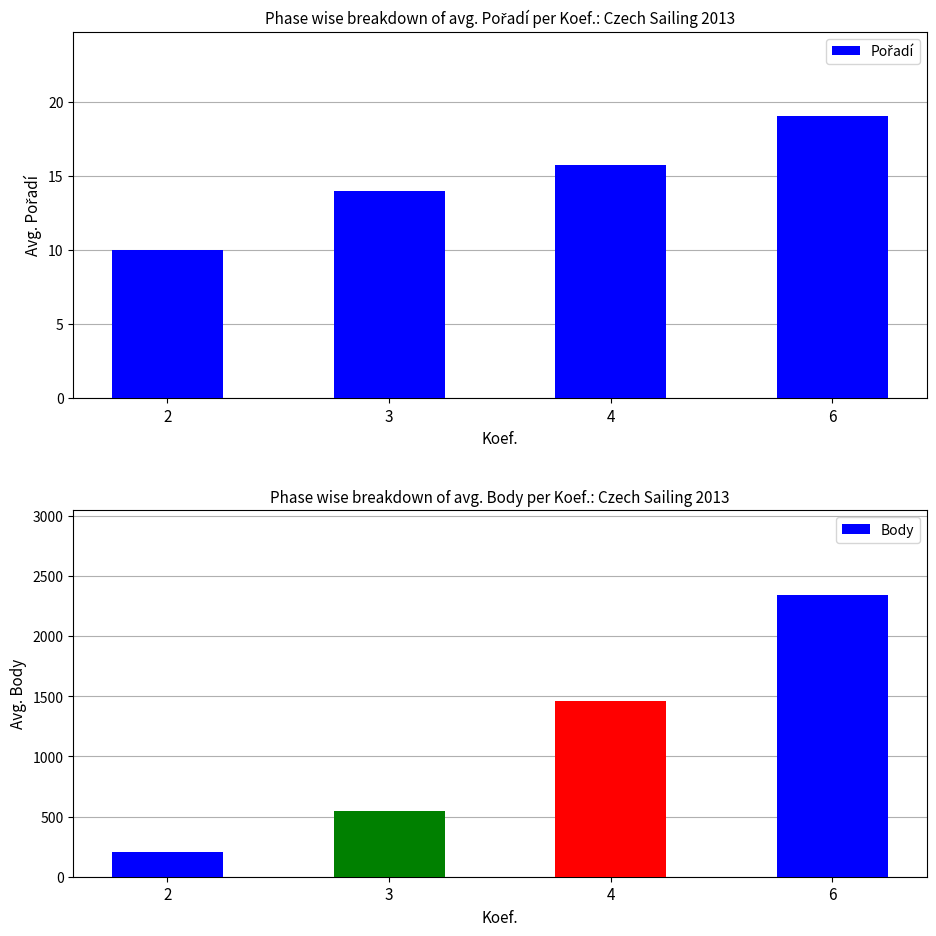

Which has a higher value, 6 or 2?

6